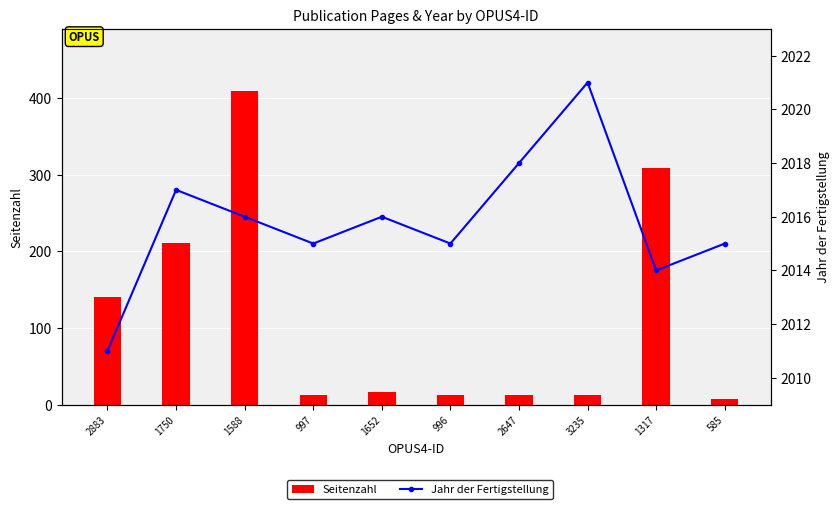

What is the average value of the Jahr der Fertigstellung series?

2016